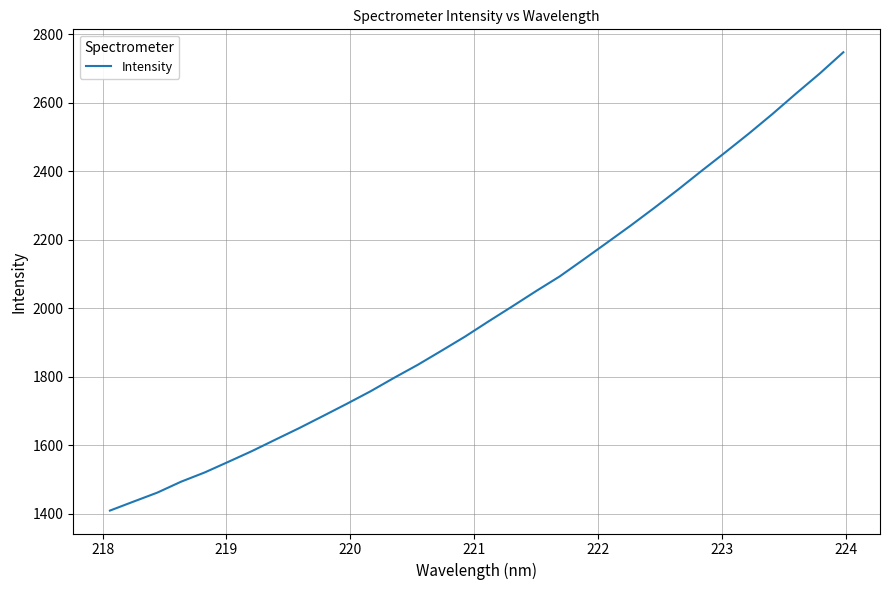

What is the smallest value displayed?

1409.9